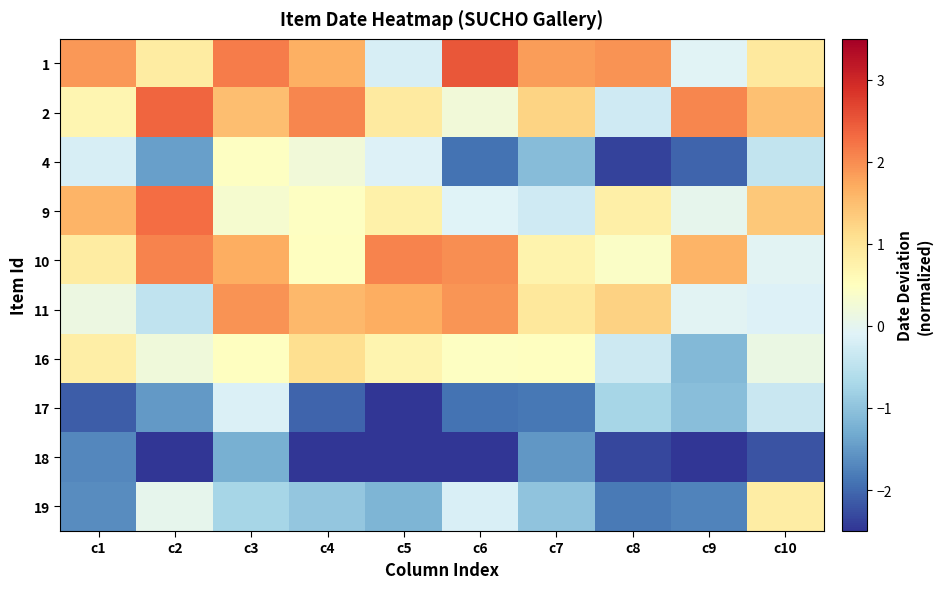

Which label corresponds to the smallest value in the chart?

c5